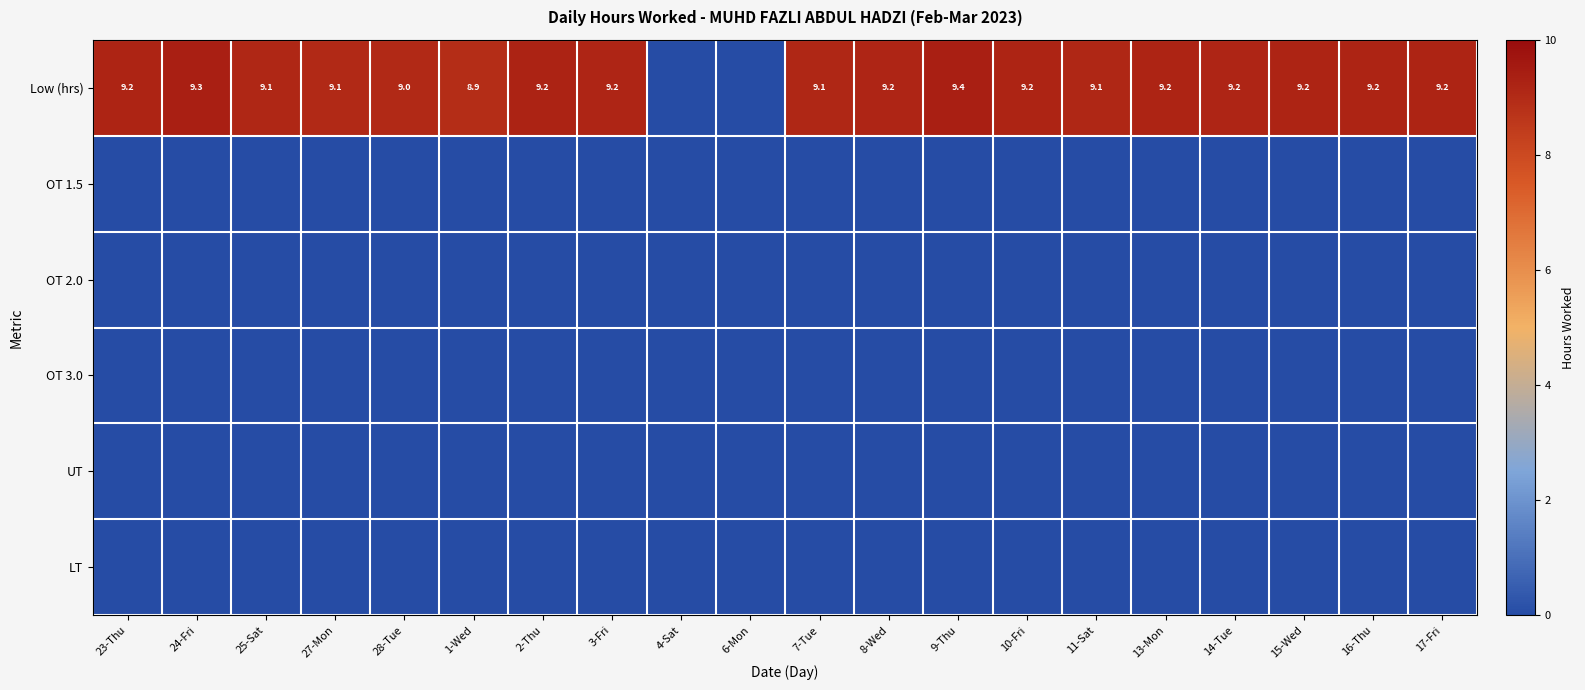

The Low (hrs) series shows 9.3 at 24-Fri. True or false?

True